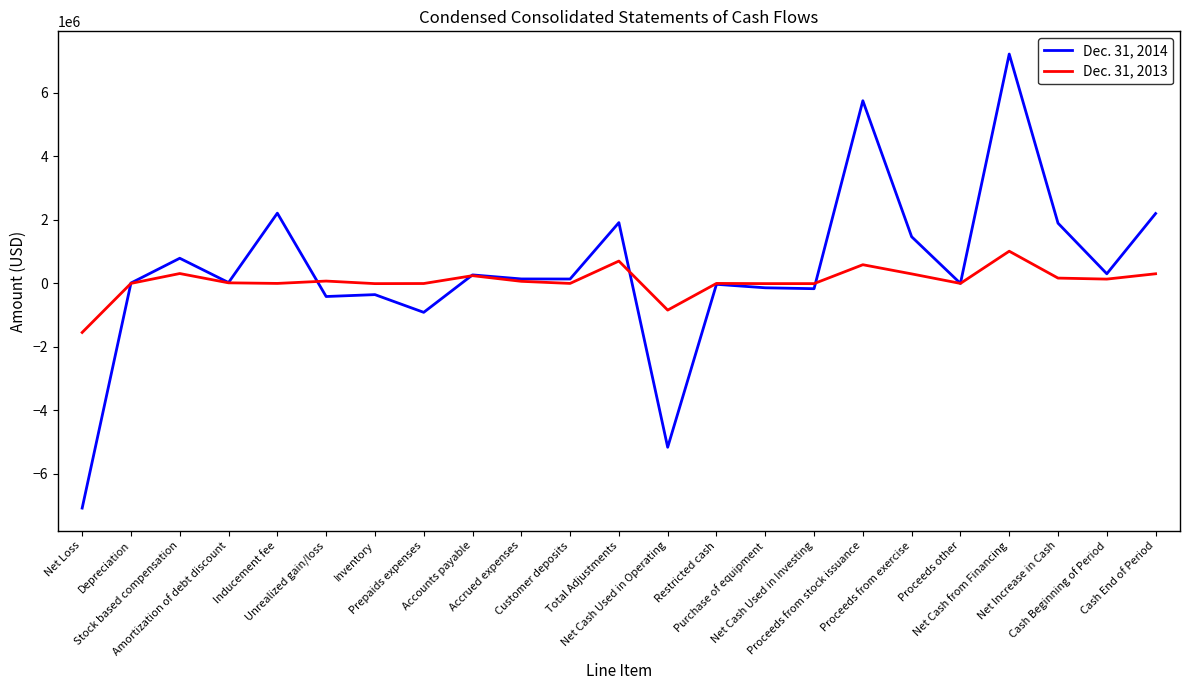

What are all the series names shown in the legend?

Dec. 31, 2014, Dec. 31, 2013